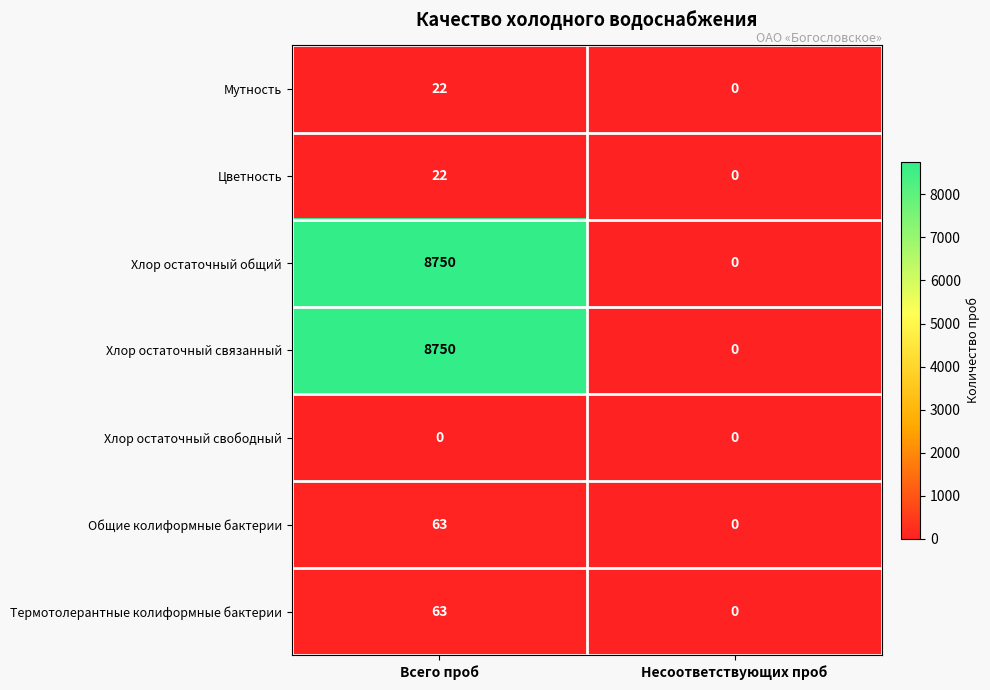

What is the sum of all Общие колиформные бактерии values?

63